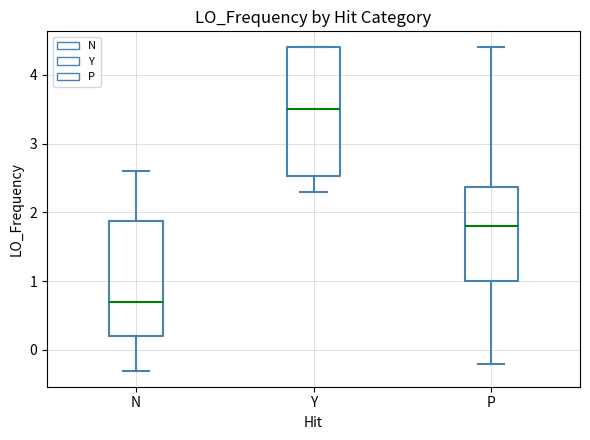

Reading left to right, read every box against the y-axis: the position of its median line, the range the box covers, and the ends of its whiskers. The values are not printed on the chart, so give them approximately, as read against the axis.

N: median 0.7, box 0.2 to 1.9, whiskers -0.3 to 2.6
Y: median 3.5, box 2.5 to 4.4, whiskers 2.3 to 4.4
P: median 1.8, box 1.0 to 2.4, whiskers -0.2 to 4.4